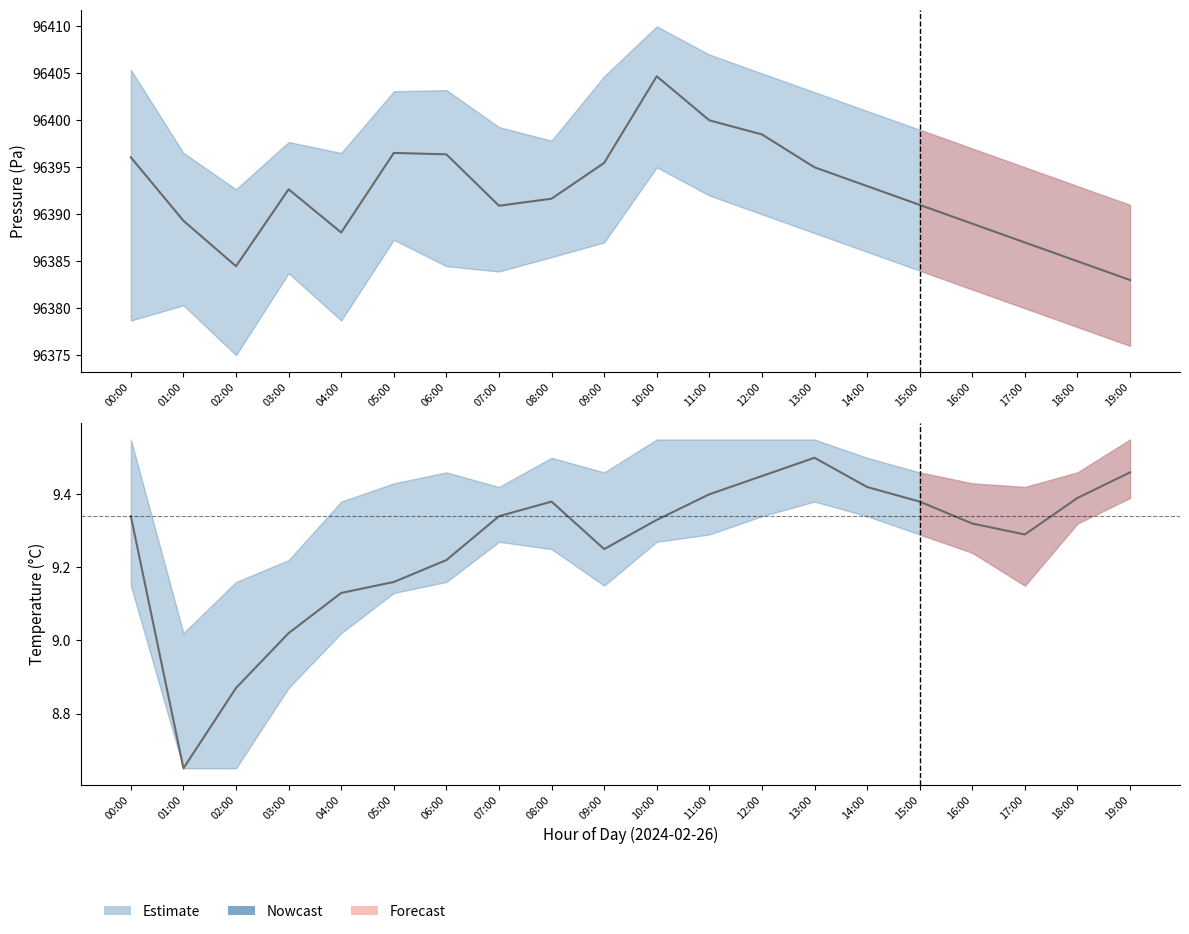

At which category does the chart reach its minimum across all series?

01:00